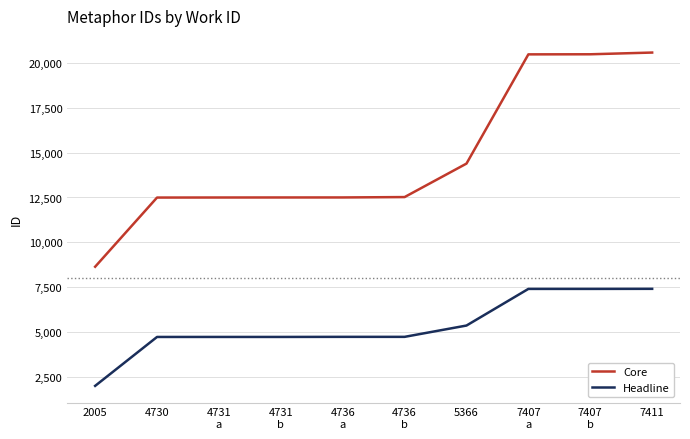

At 7407
b, list the series in order from largest to smallest.

Core, Headline